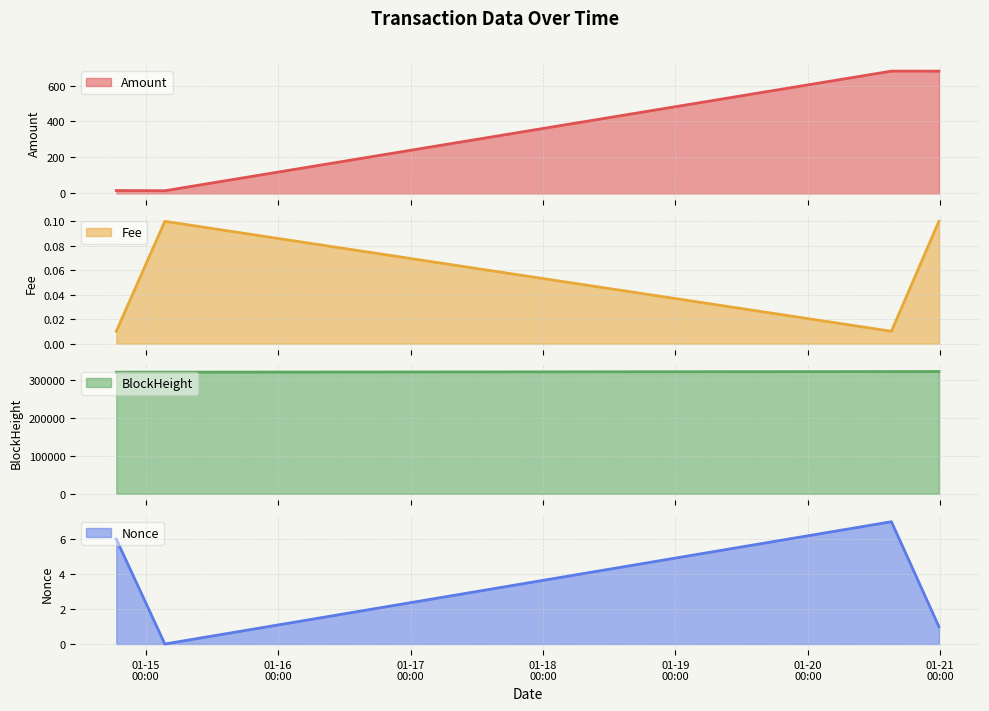

Reading right to left, what are all the values shown in this chart?

Amount: 679.9	680.0	14.9	16.0
Fee: 0.1	0.0	0.1	0.0
BlockHeight: 323535.0	323422.0	321872.0	321787.0
Nonce: 1.0	7.0	0.0	6.0